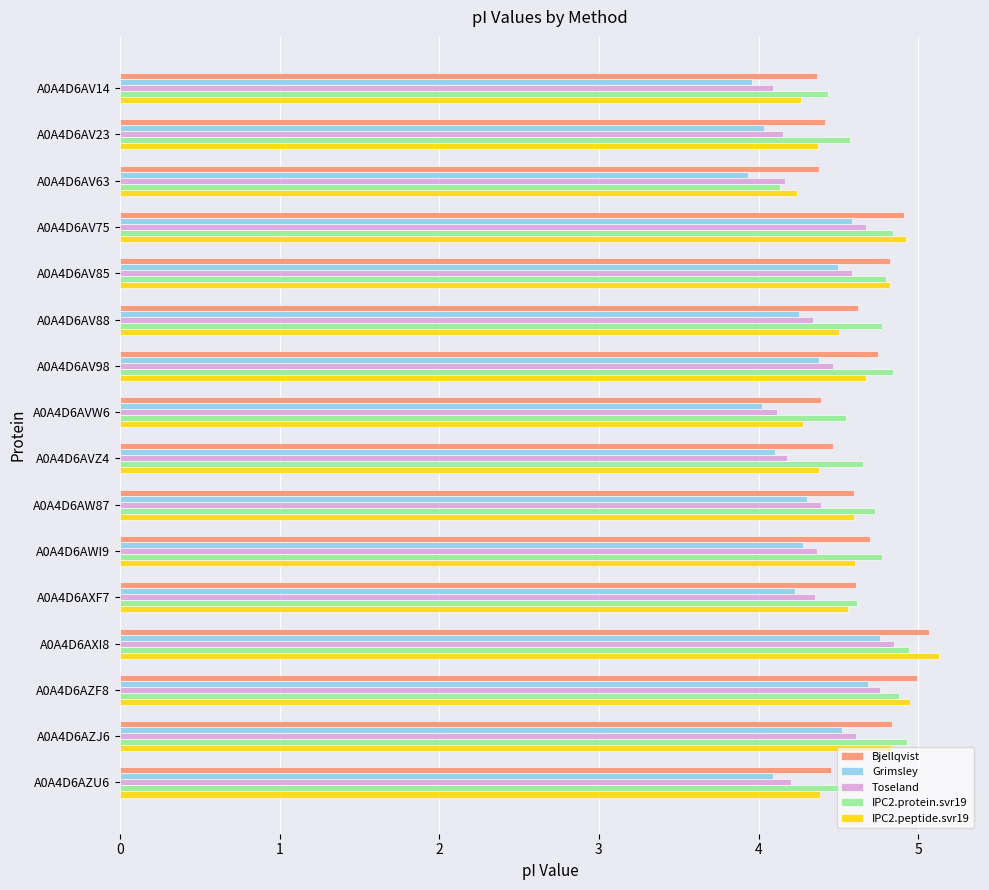

Is it true that IPC2.peptide.svr19 equals 7.2 at A0A4D6AWI9?

False